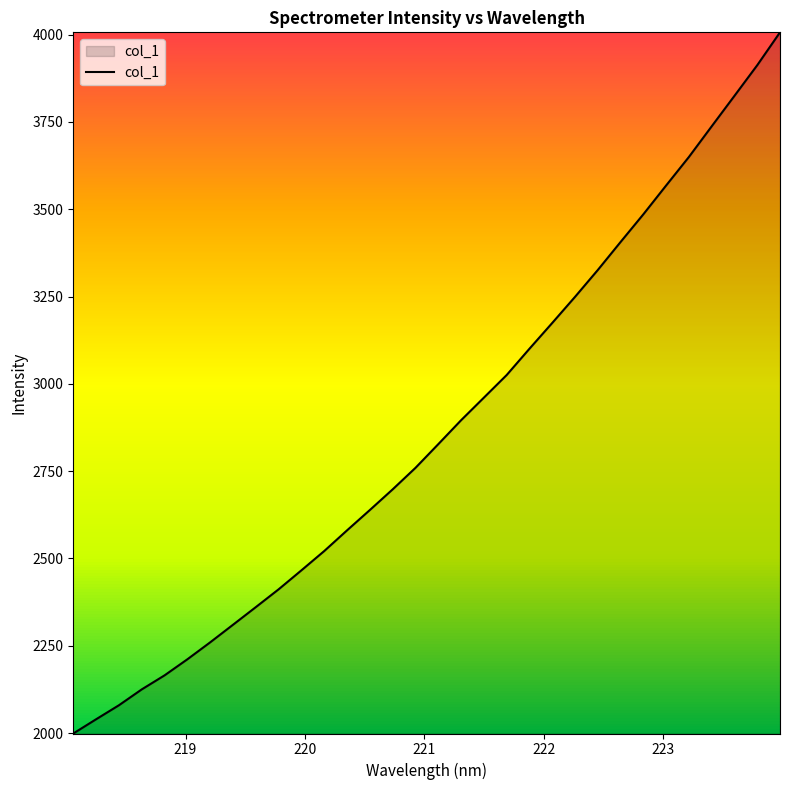

What is the difference between the maximum and minimum values?

2008.1